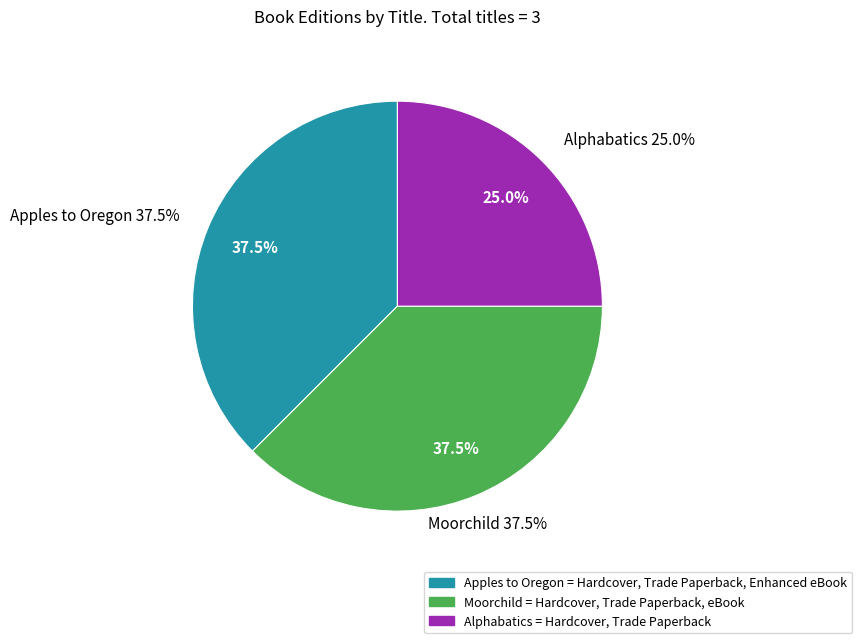

Count the number of slices in the pie.

3